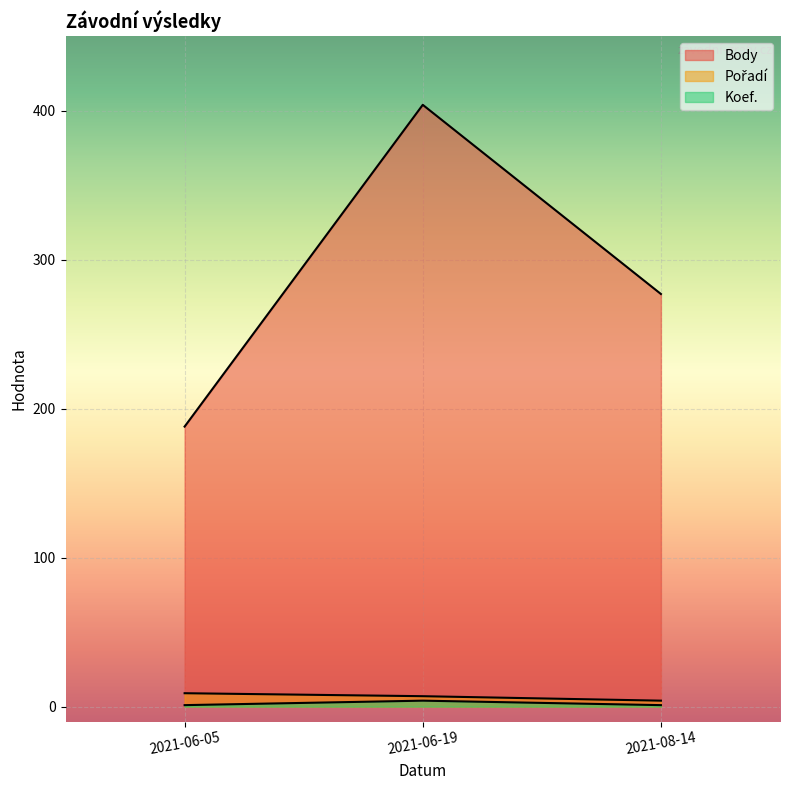

What is the difference between the Pořadí values at 2021-08-14 and 2021-06-05?

5